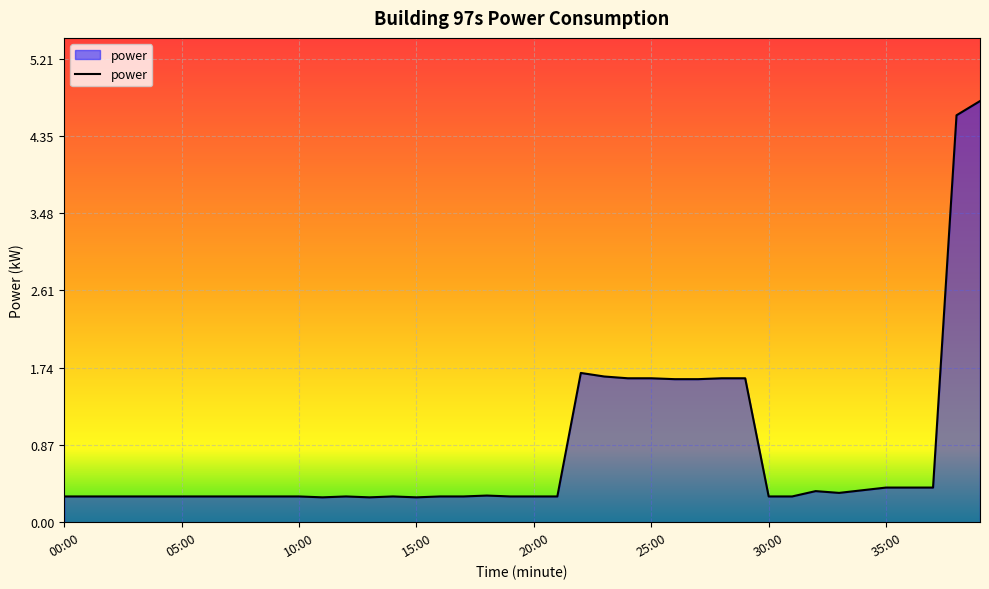

How many distinct data groups are displayed?

1